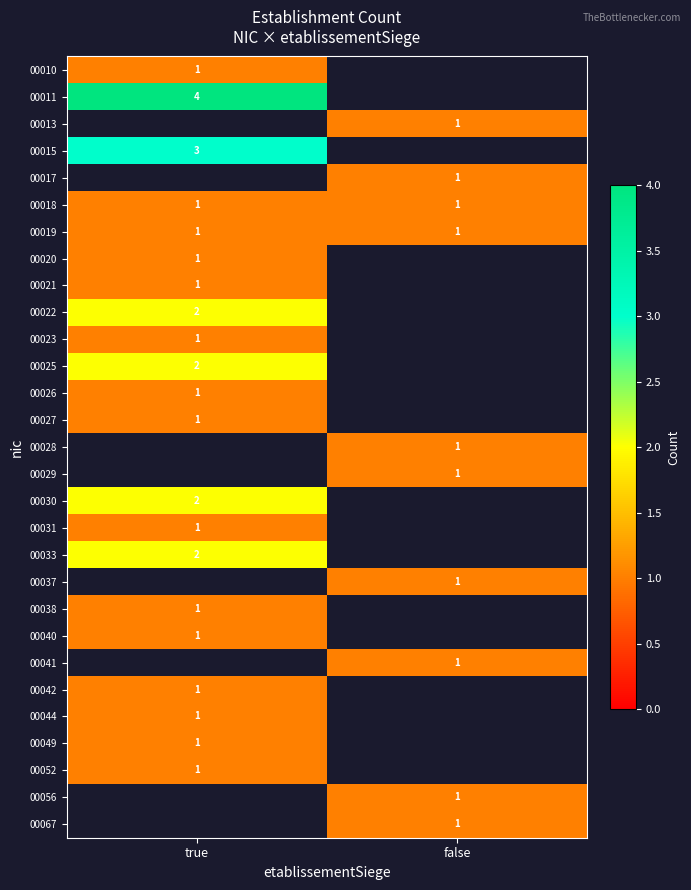

What is the smallest value displayed?

1.0